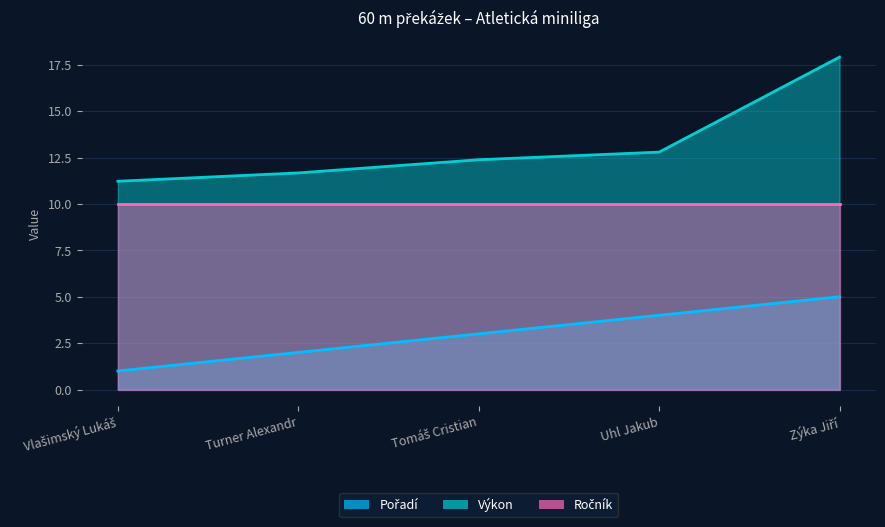

Which series changed the most between Turner Alexandr and Tomáš Cristian?

Pořadí